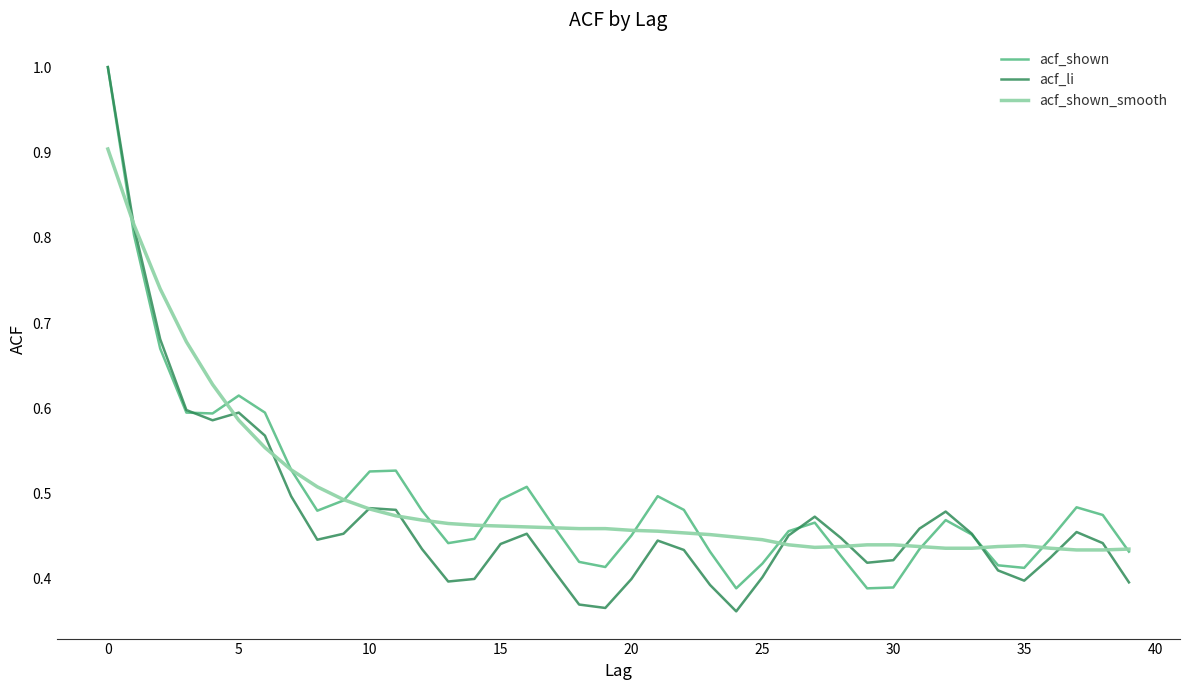

What is the highest value of the acf_li series?

1.0